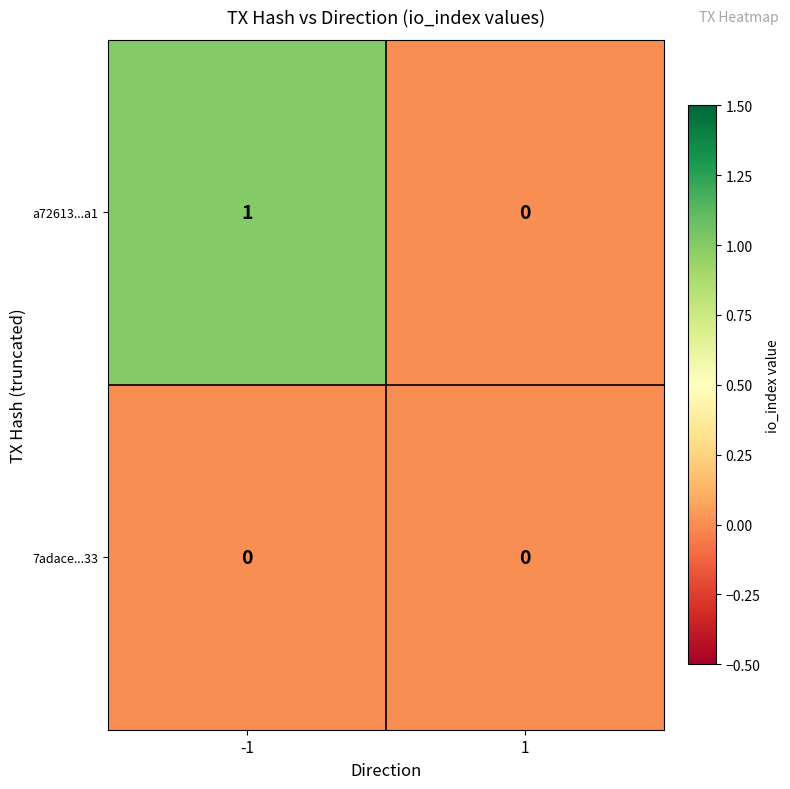

Between -1 and 1, which series saw the biggest shift?

a72613...a1